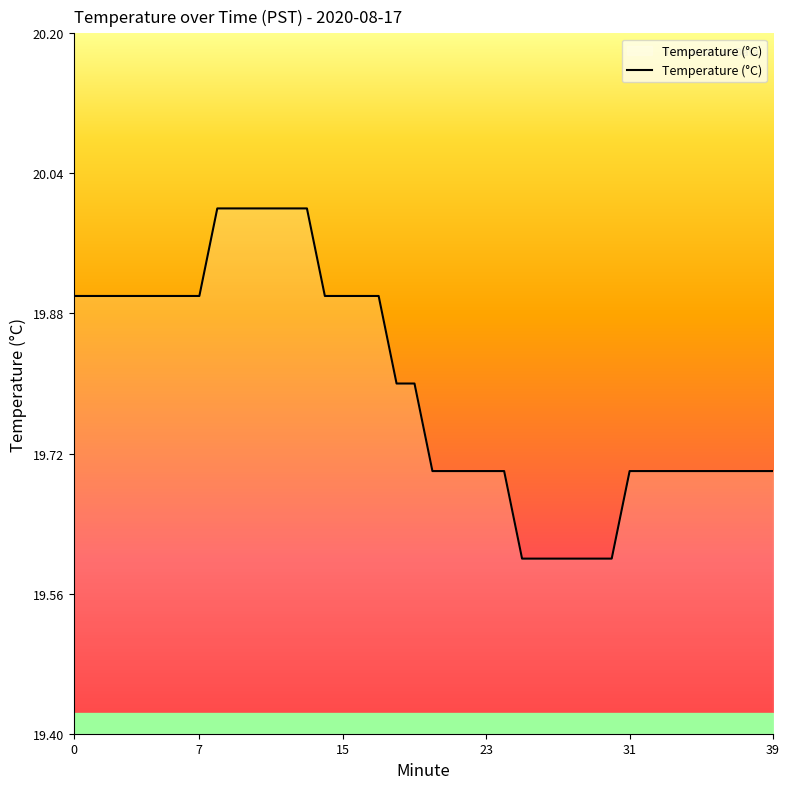

What is the difference between the maximum and minimum values?

0.4